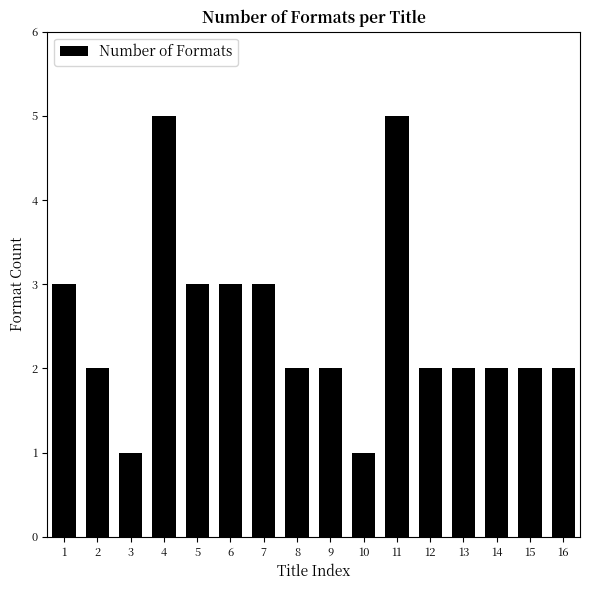

How many data points does each series have?

16